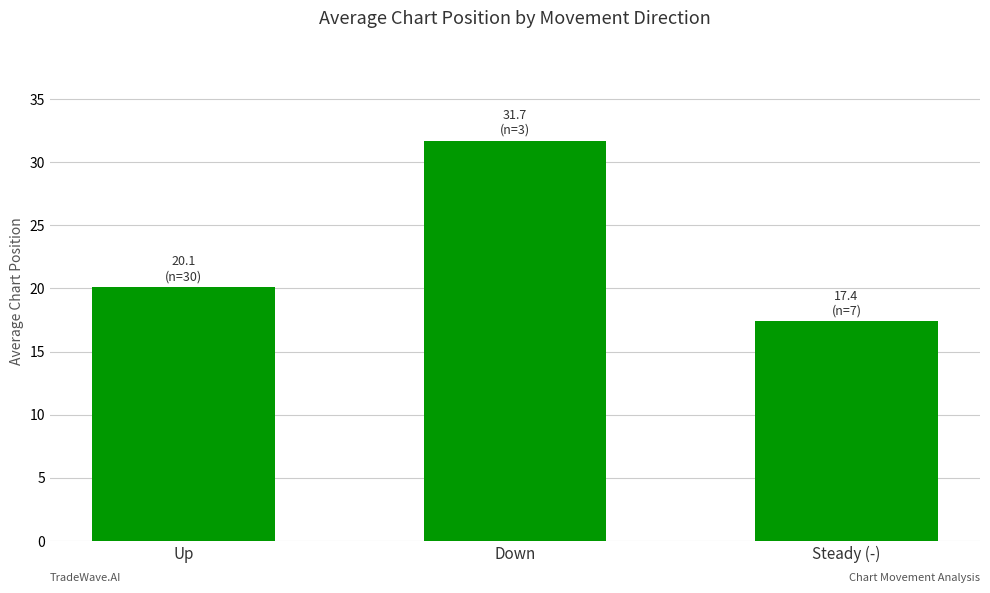

What is the approximate value at Up?

20.1